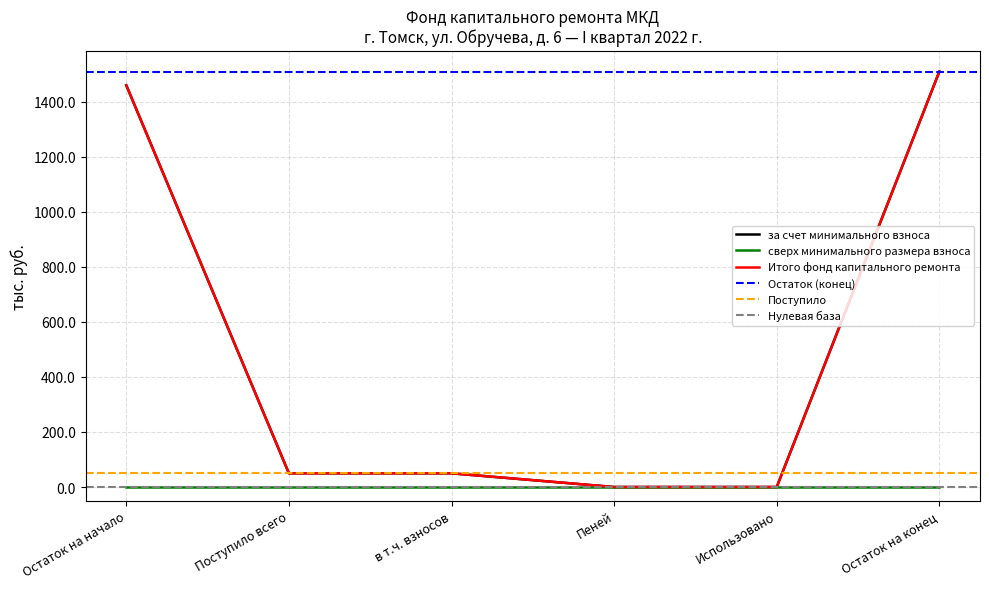

How many values in за счет минимального взноса are above zero?

4